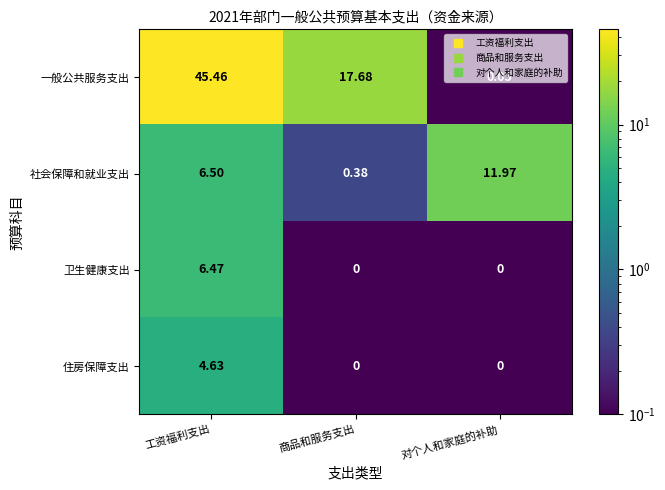

Where does the 社会保障和就业支出 series first go above 6?

工资福利支出